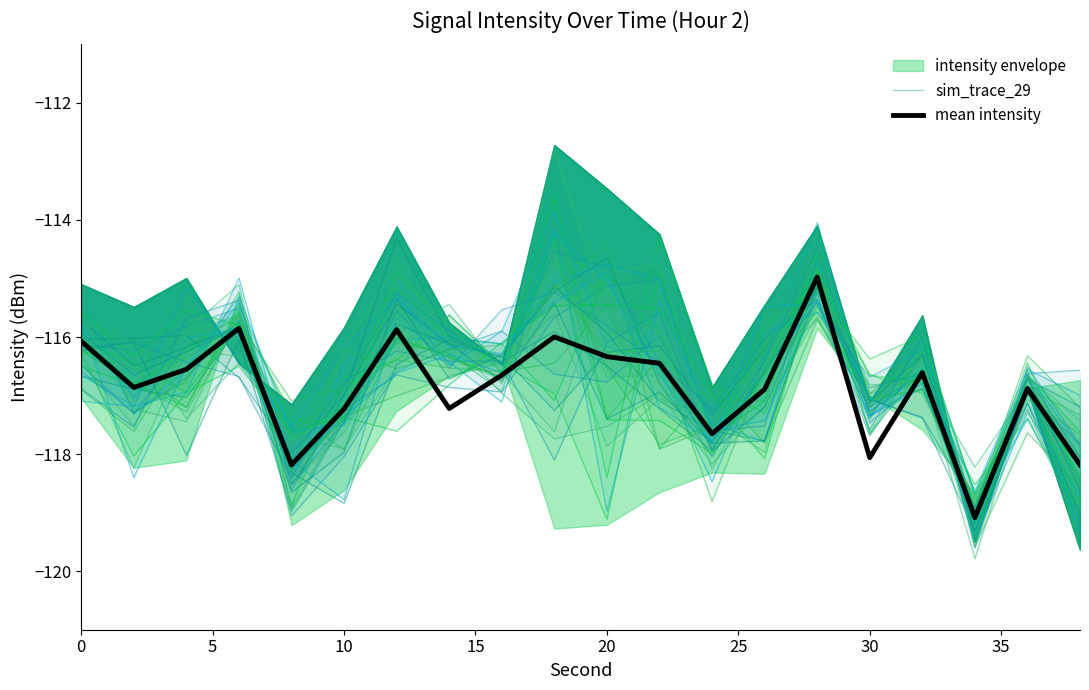

Which has a higher value, 22 or 8?

22